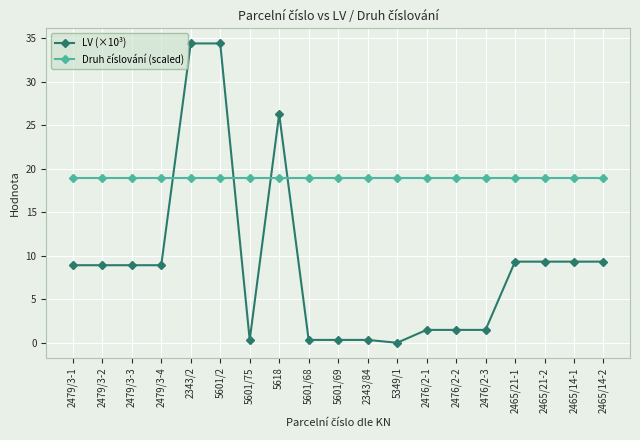

Which series has the widest spread of values?

LV (×10³)